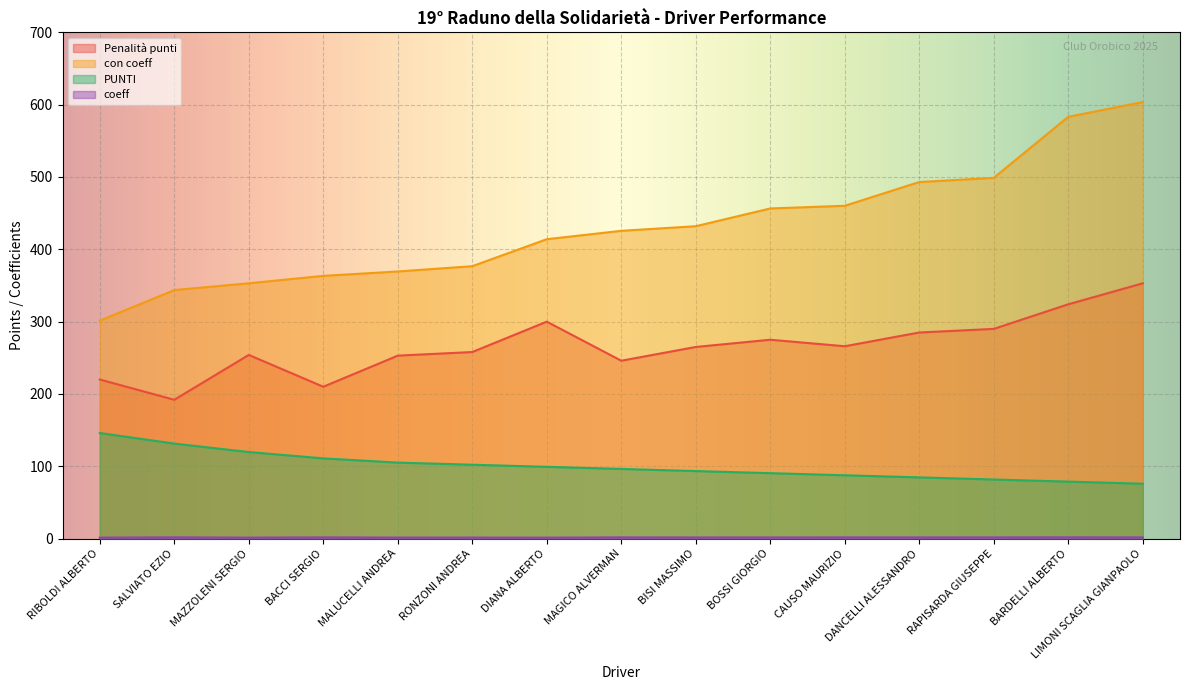

Reading right to left, list all the values displayed in this chart.

Penalità punti: LIMONI SCAGLIA GIANPAOLO=353.0	BARDELLI ALBERTO=324.0	RAPISARDA GIUSEPPE=290.0	DANCELLI ALESSANDRO=285.0	CAUSO MAURIZIO=266.0	BOSSI GIORGIO=275.0	BISI MASSIMO=265.0	MAGICO ALVERMAN=246.0	DIANA ALBERTO=300.0	RONZONI ANDREA=258.0	MALUCELLI ANDREA=253.0	BACCI SERGIO=210.0	MAZZOLENI SERGIO=254.0	SALVIATO EZIO=192.0	RIBOLDI ALBERTO=220.0
con coeff: LIMONI SCAGLIA GIANPAOLO=603.6	BARDELLI ALBERTO=583.2	RAPISARDA GIUSEPPE=498.8	DANCELLI ALESSANDRO=493.1	CAUSO MAURIZIO=460.2	BOSSI GIORGIO=456.5	BISI MASSIMO=431.9	MAGICO ALVERMAN=425.6	DIANA ALBERTO=414.0	RONZONI ANDREA=376.7	MALUCELLI ANDREA=369.4	BACCI SERGIO=363.3	MAZZOLENI SERGIO=353.1	SALVIATO EZIO=343.7	RIBOLDI ALBERTO=301.4
PUNTI: LIMONI SCAGLIA GIANPAOLO=75.9	BARDELLI ALBERTO=78.9	RAPISARDA GIUSEPPE=81.8	DANCELLI ALESSANDRO=84.7	CAUSO MAURIZIO=87.6	BOSSI GIORGIO=90.5	BISI MASSIMO=93.5	MAGICO ALVERMAN=96.4	DIANA ALBERTO=99.3	RONZONI ANDREA=102.2	MALUCELLI ANDREA=105.1	BACCI SERGIO=111.0	MAZZOLENI SERGIO=119.7	SALVIATO EZIO=131.4	RIBOLDI ALBERTO=146.0
coeff: LIMONI SCAGLIA GIANPAOLO=1.7	BARDELLI ALBERTO=1.8	RAPISARDA GIUSEPPE=1.7	DANCELLI ALESSANDRO=1.7	CAUSO MAURIZIO=1.7	BOSSI GIORGIO=1.7	BISI MASSIMO=1.6	MAGICO ALVERMAN=1.7	DIANA ALBERTO=1.4	RONZONI ANDREA=1.5	MALUCELLI ANDREA=1.5	BACCI SERGIO=1.7	MAZZOLENI SERGIO=1.4	SALVIATO EZIO=1.8	RIBOLDI ALBERTO=1.4